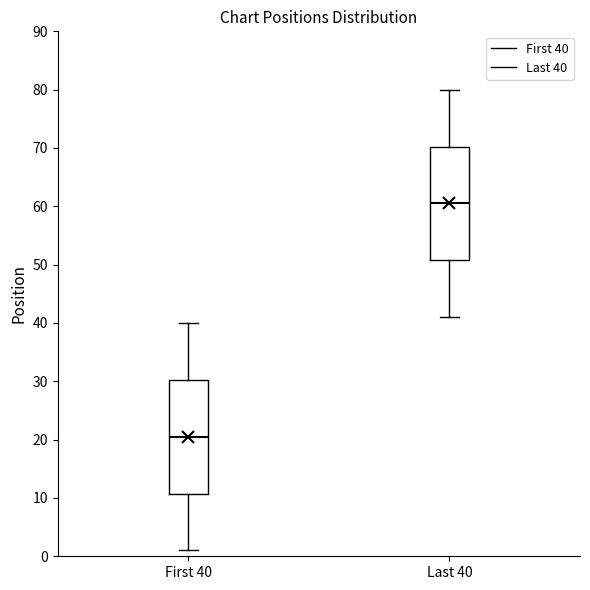

Reading left to right, read every box against the y-axis: the position of its median line, the range the box covers, and the ends of its whiskers. The values are not printed on the chart, so give them approximately, as read against the axis.

First 40: median 21, box 11 to 30, whiskers 1 to 40
Last 40: median 61, box 51 to 70, whiskers 41 to 80